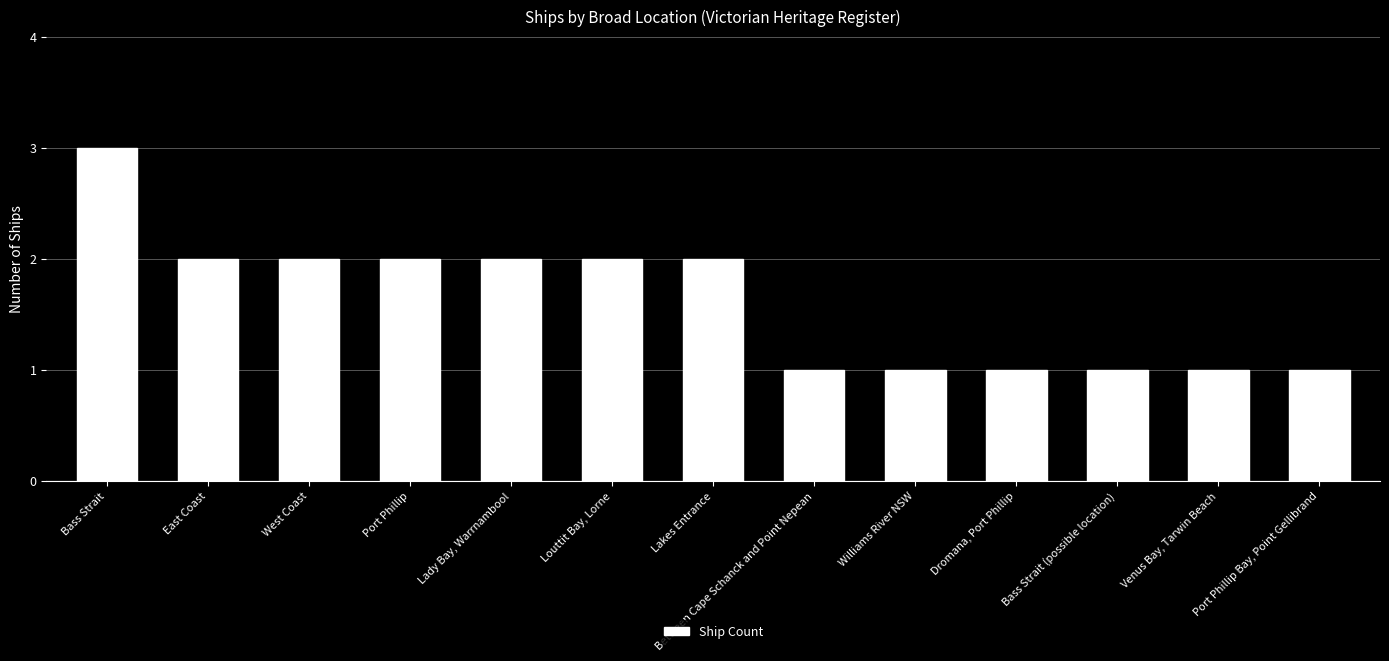

The value at Port Phillip is 2. True or false?

True